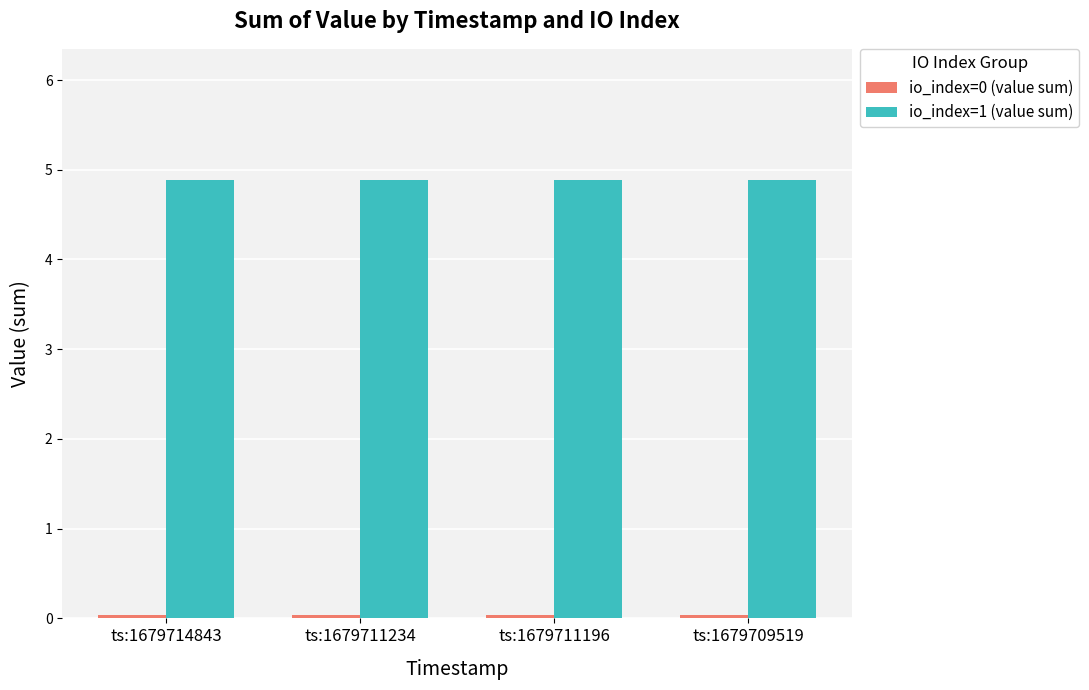

What is the lowest value of the io_index=1 (value sum) series?

4.9